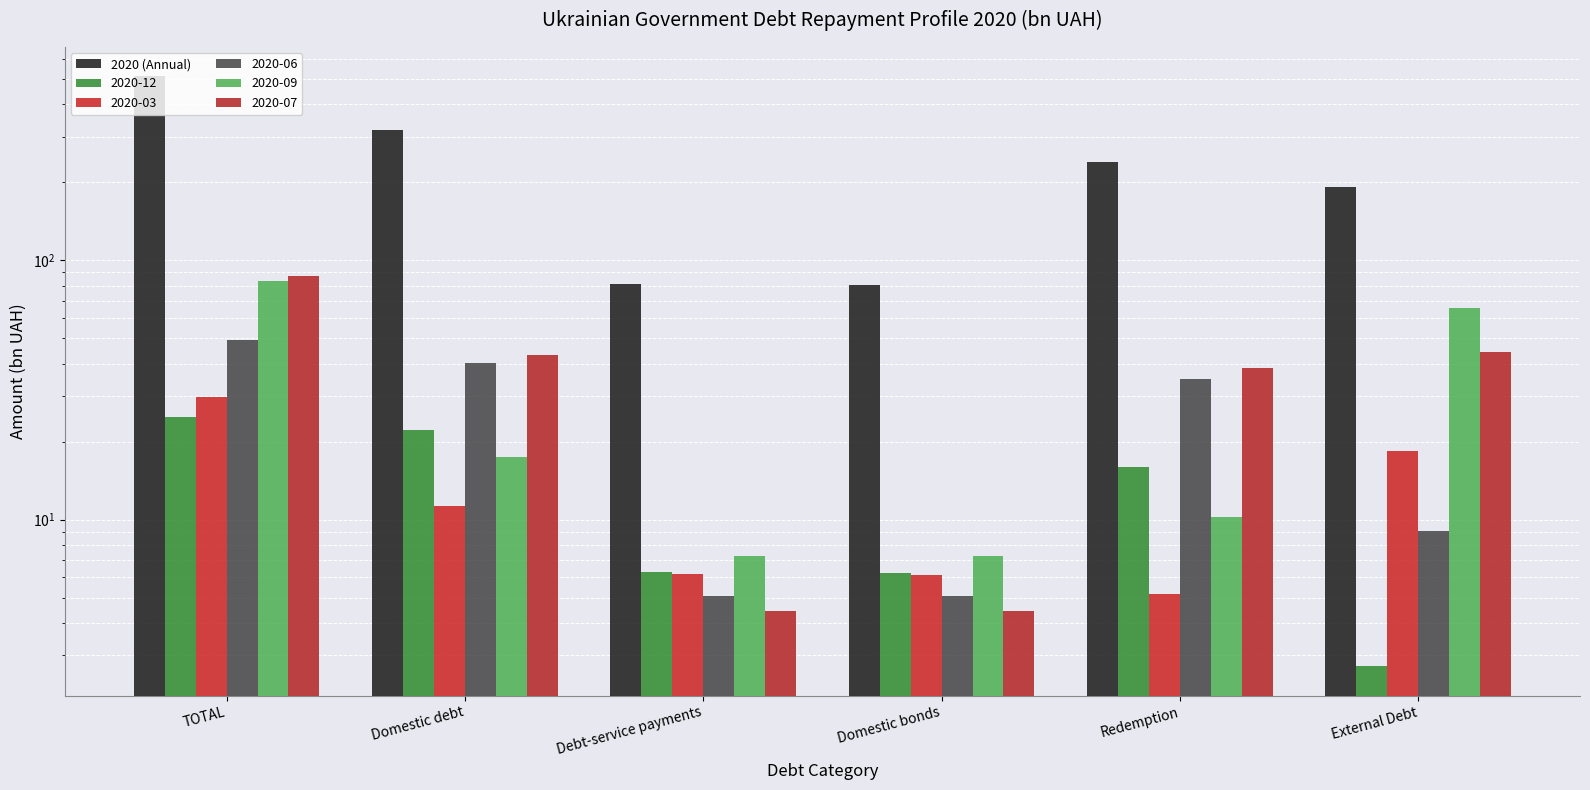

What is the difference between the values at Redemption and Domestic debt?

80.8